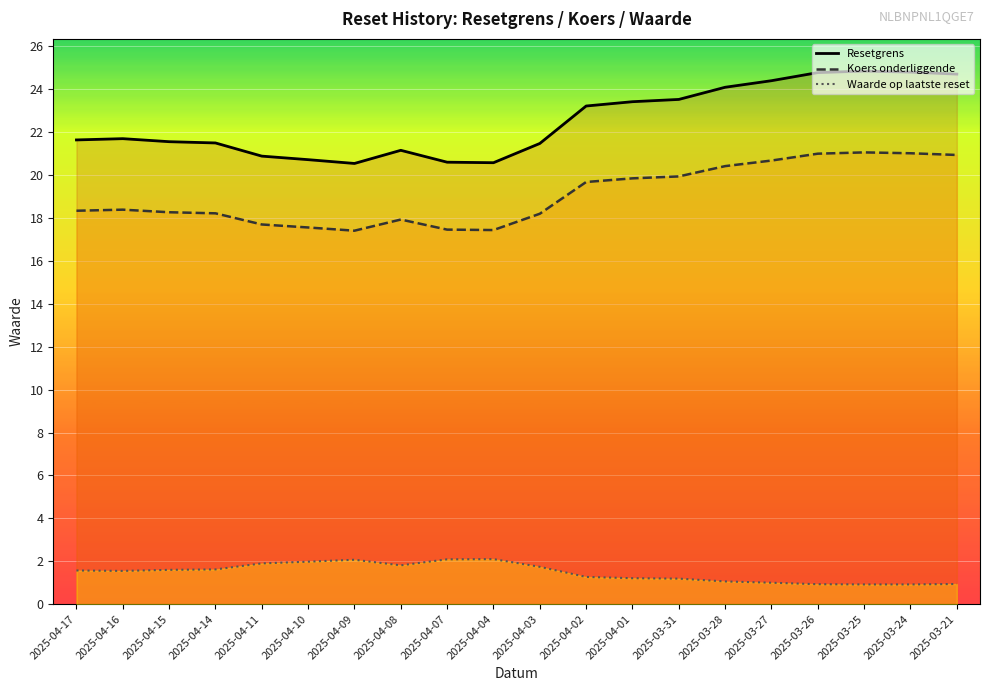

What is the minimum value shown in the chart?

0.9